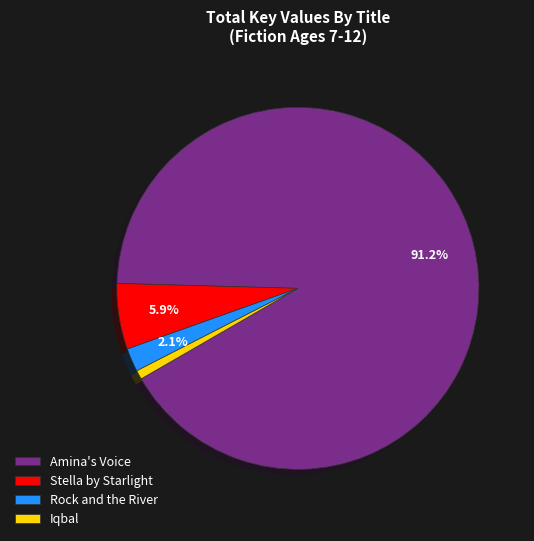

To the nearest percent, what is the difference between the Stella by Starlight and Iqbal slice percentages?

5%